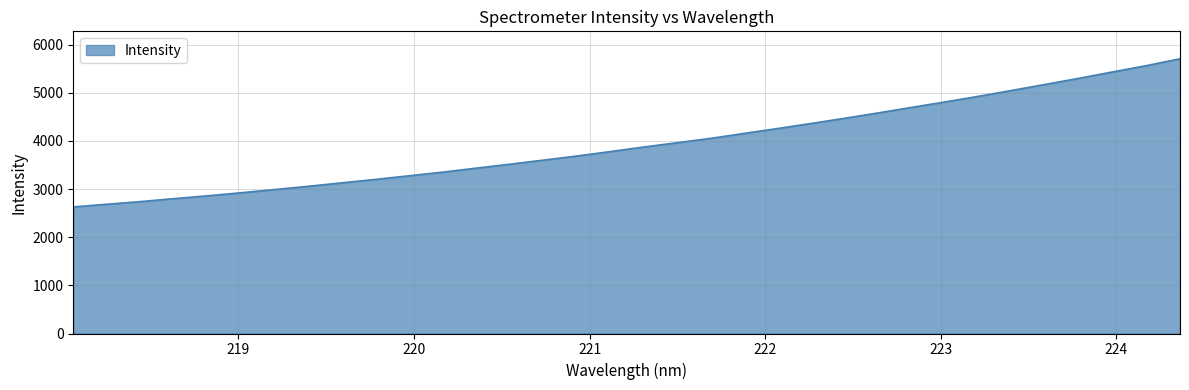

What is the maximum value shown in the chart?

5707.5